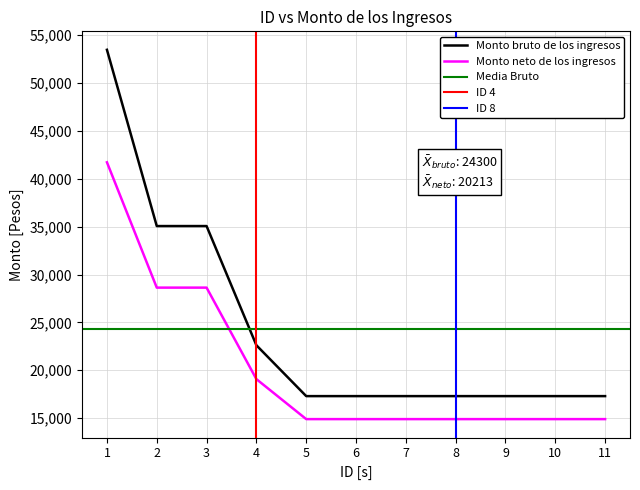

True or false: Monto bruto de los ingresos and Monto neto de los ingresos cross at least once.

False